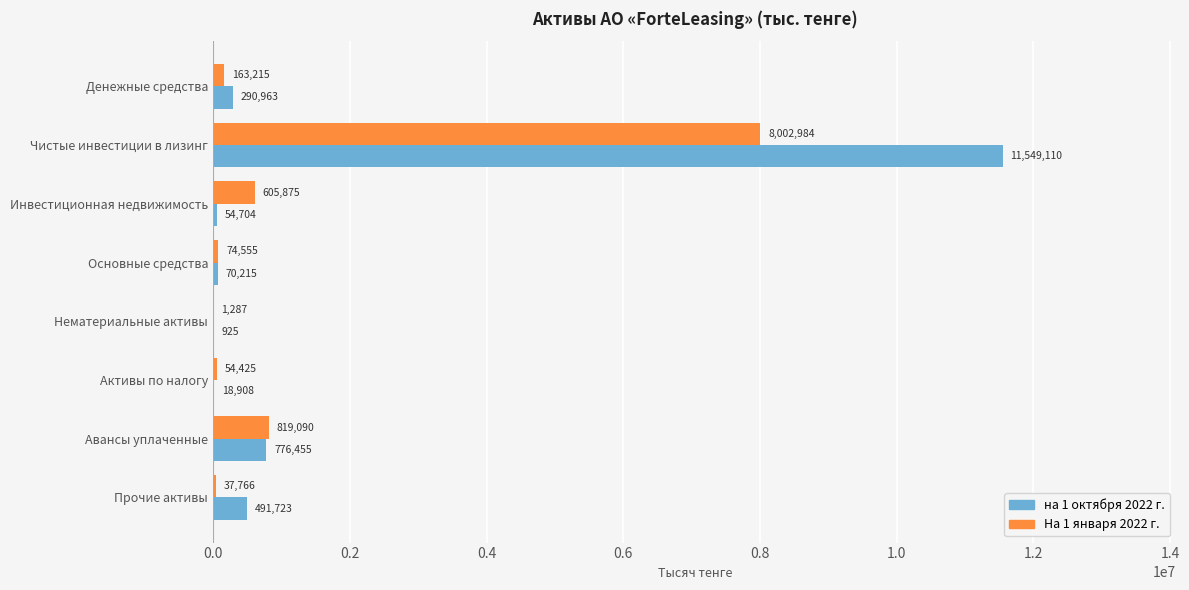

At which category is the sum across all series the highest?

Чистые инвестиции в лизинг